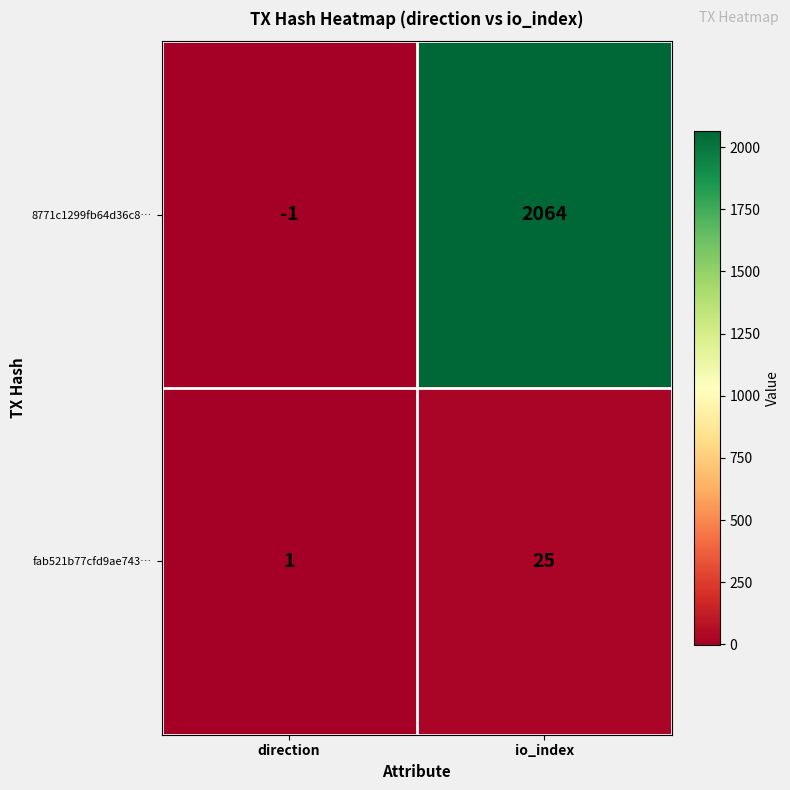

Reading left to right, what are all the values shown in this chart?

8771c1299fb64d36c8…: direction=-1	io_index=2064
fab521b77cfd9ae743…: direction=1	io_index=25